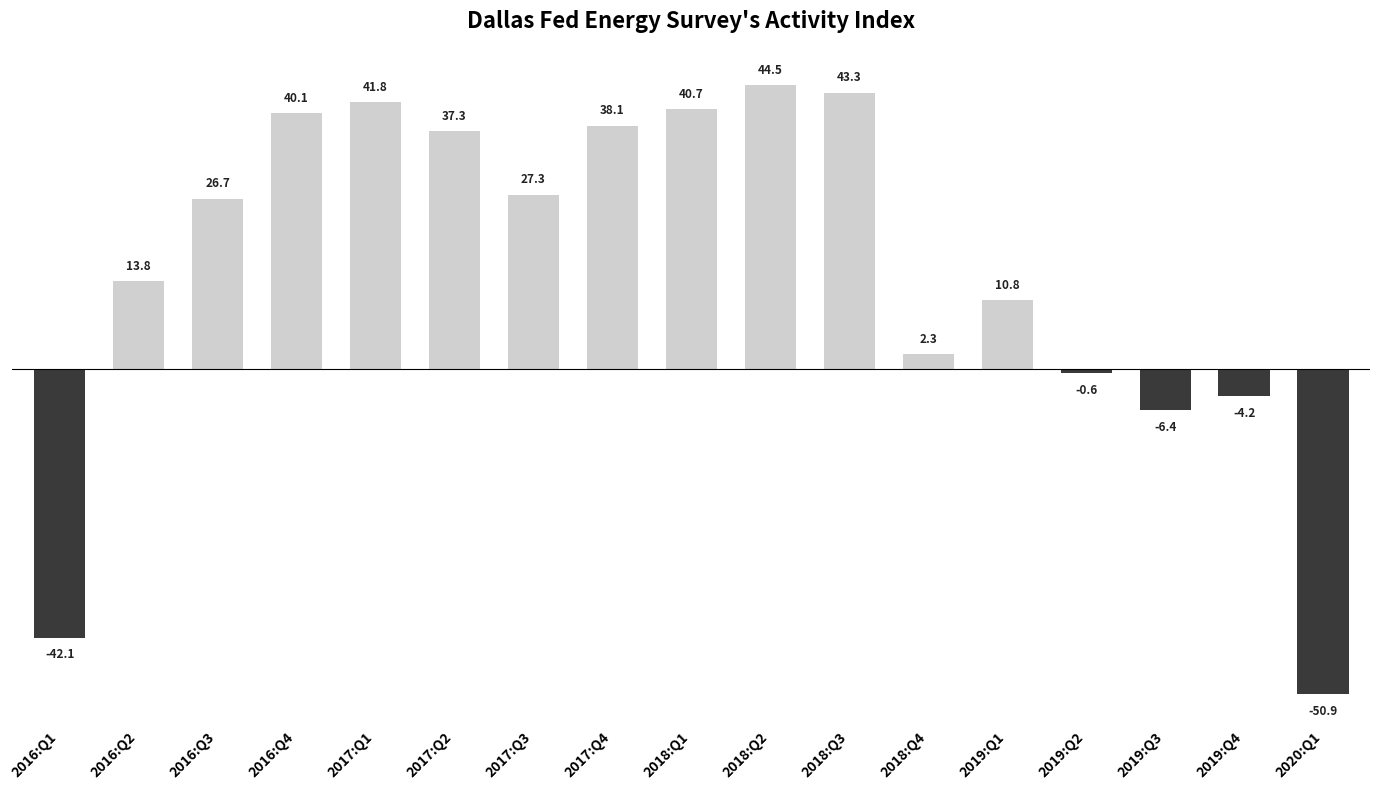

What is the difference between the maximum and second lowest values?

86.6